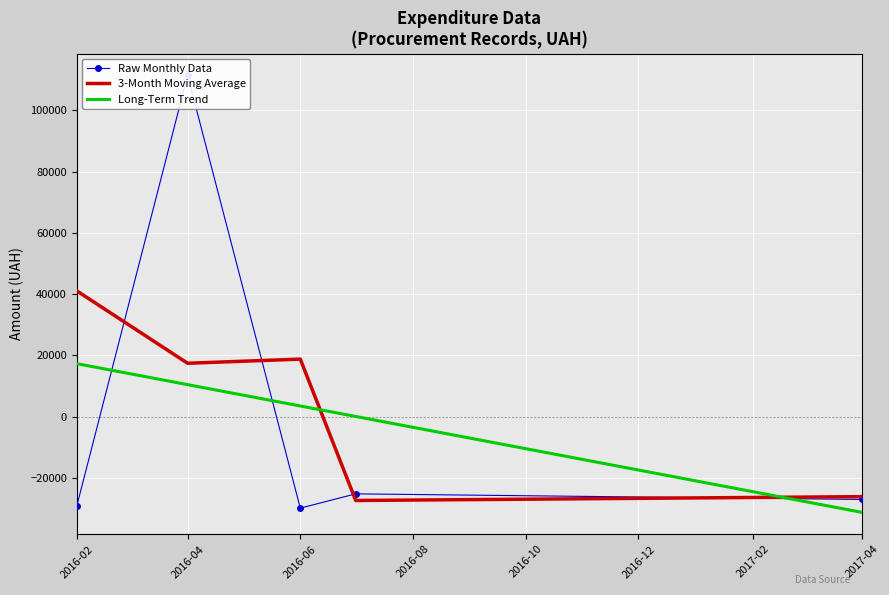

True or false: Long-Term Trend has more than 0 points higher than both neighbors.

False